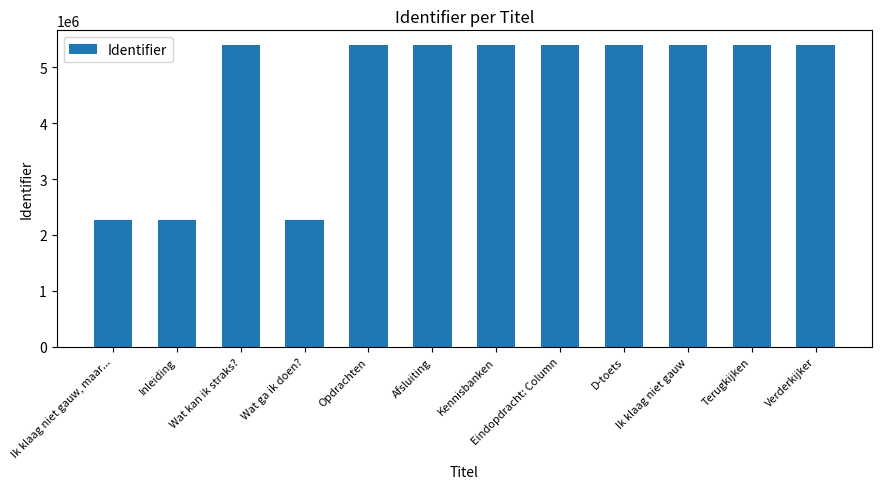

What is the maximum value shown in the chart?

5389828